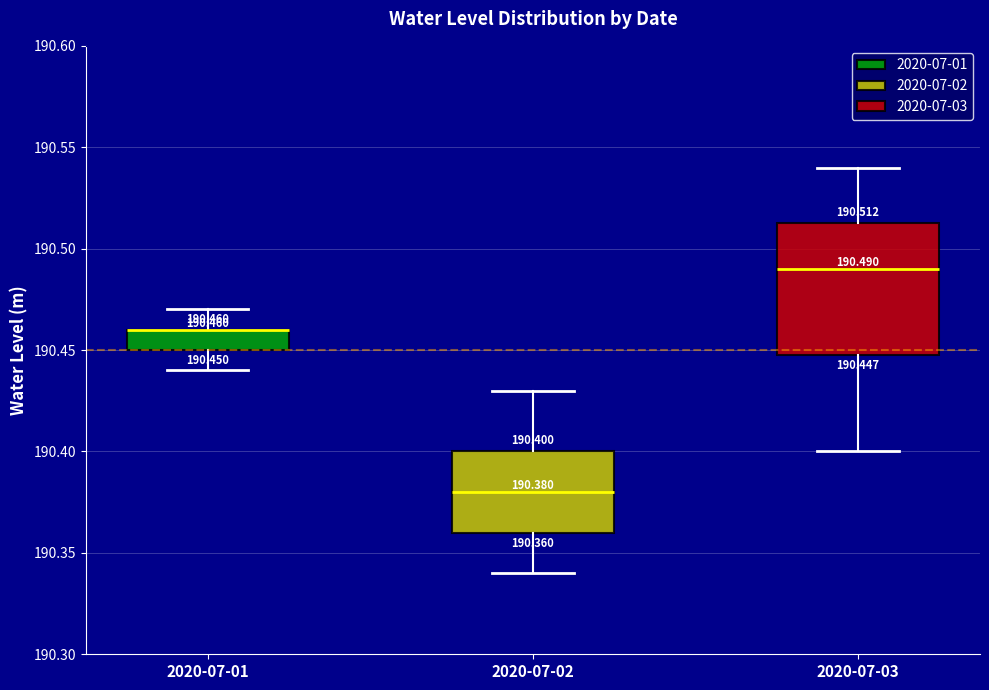

Comparing the boxes themselves (not the whiskers), which one is the tallest?

2020-07-03